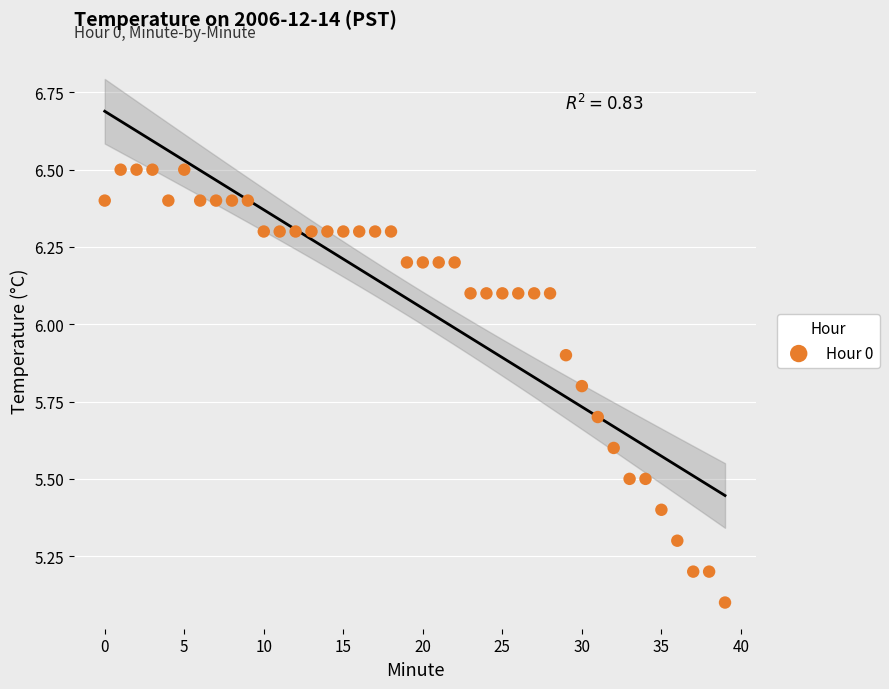

What is the range of Y values (max minus min)?

1.4